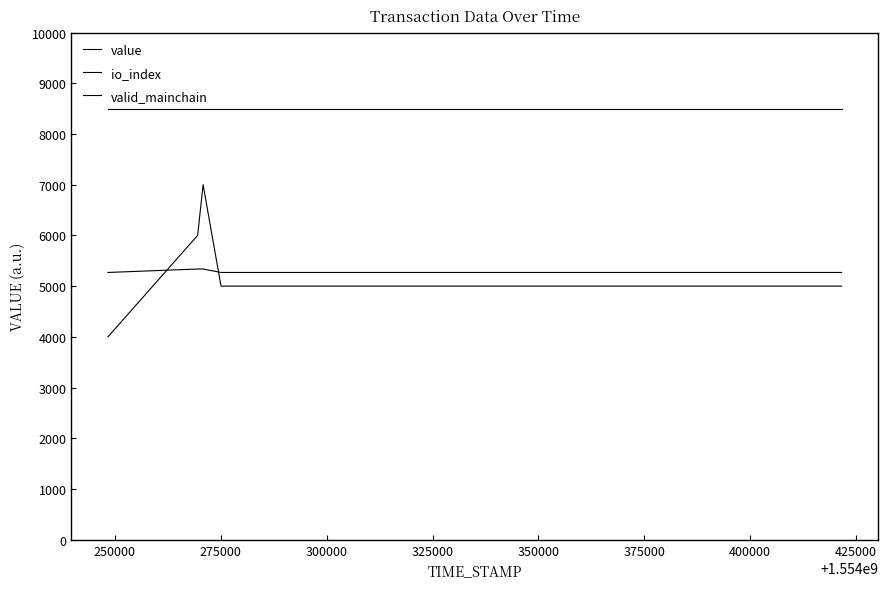

What are all the series names shown in the legend?

value, io_index, valid_mainchain